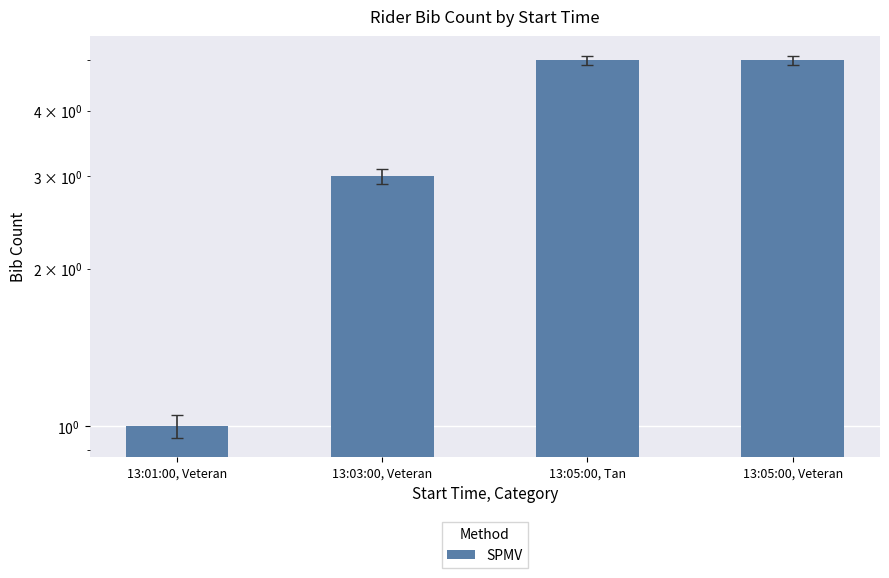

Which has a higher value, 13:03:00, Veteran or 13:05:00, Veteran?

13:05:00, Veteran